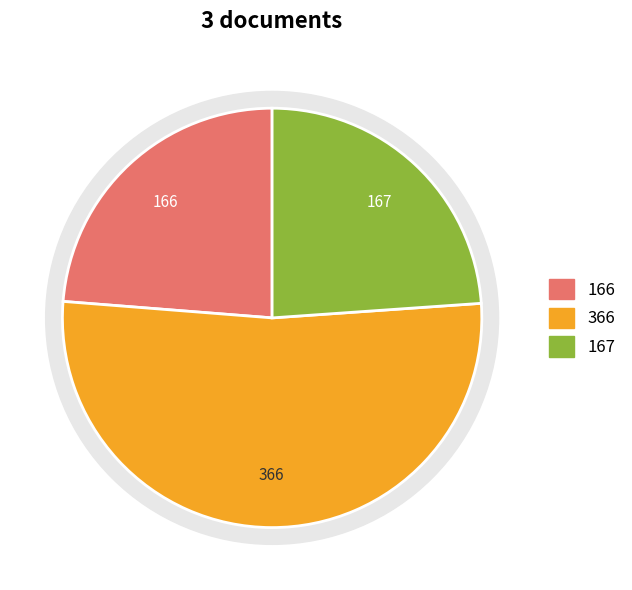

To the nearest percent, what portion does Resolución de Ampliación represent?

24%